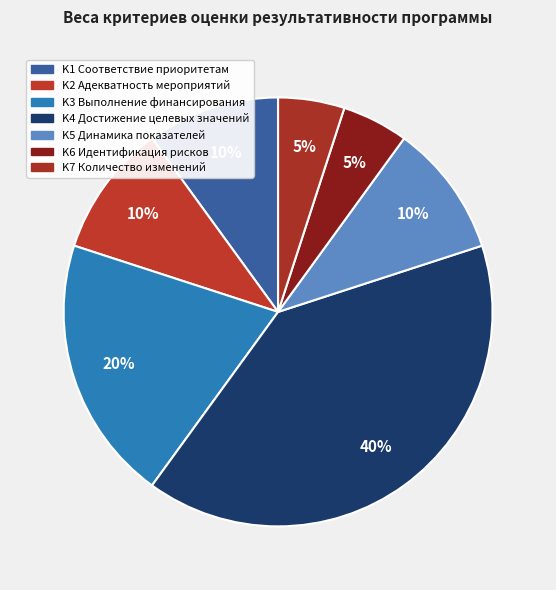

How many slices are in this pie chart?

7